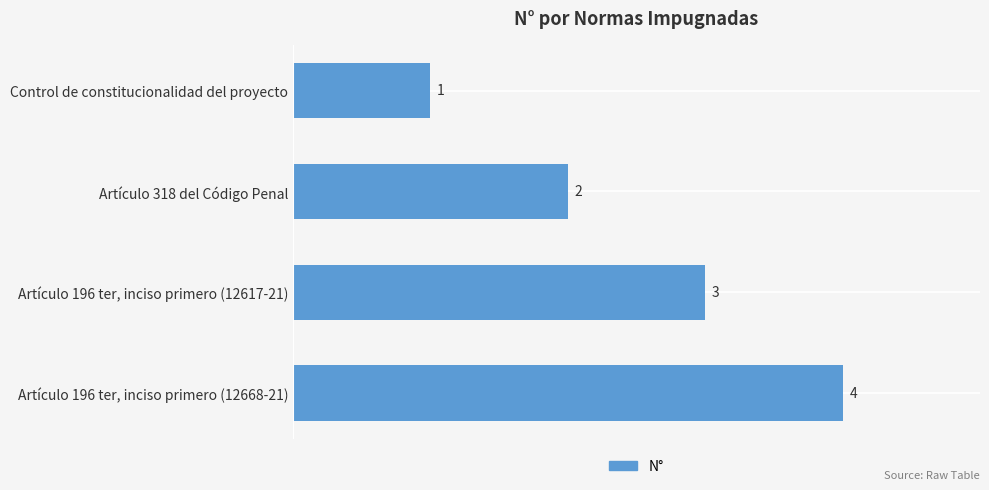

Is it true that the value at Control de constitucionalidad del proyecto is 1?

True